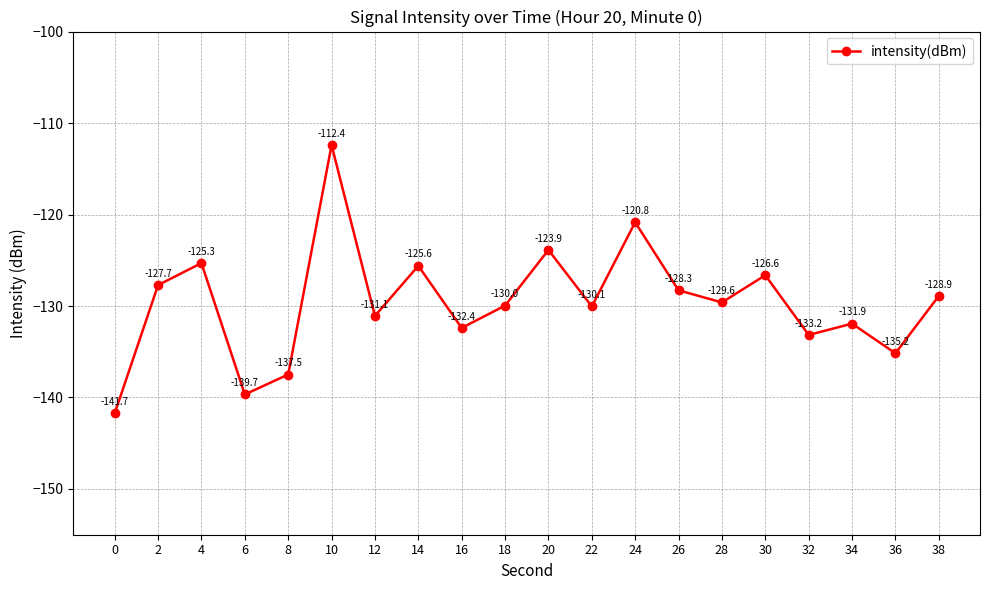

The chart shows a value of -132.4 at 16. True or false?

True